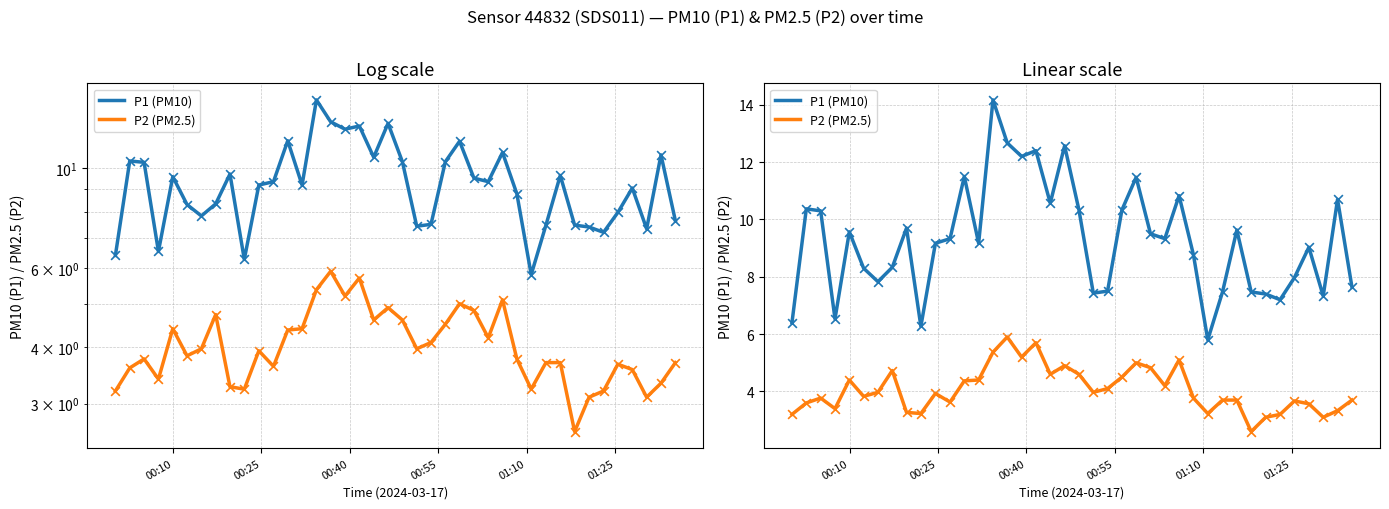

What are all the series names shown in the legend?

P1 (PM10), P2 (PM2.5)